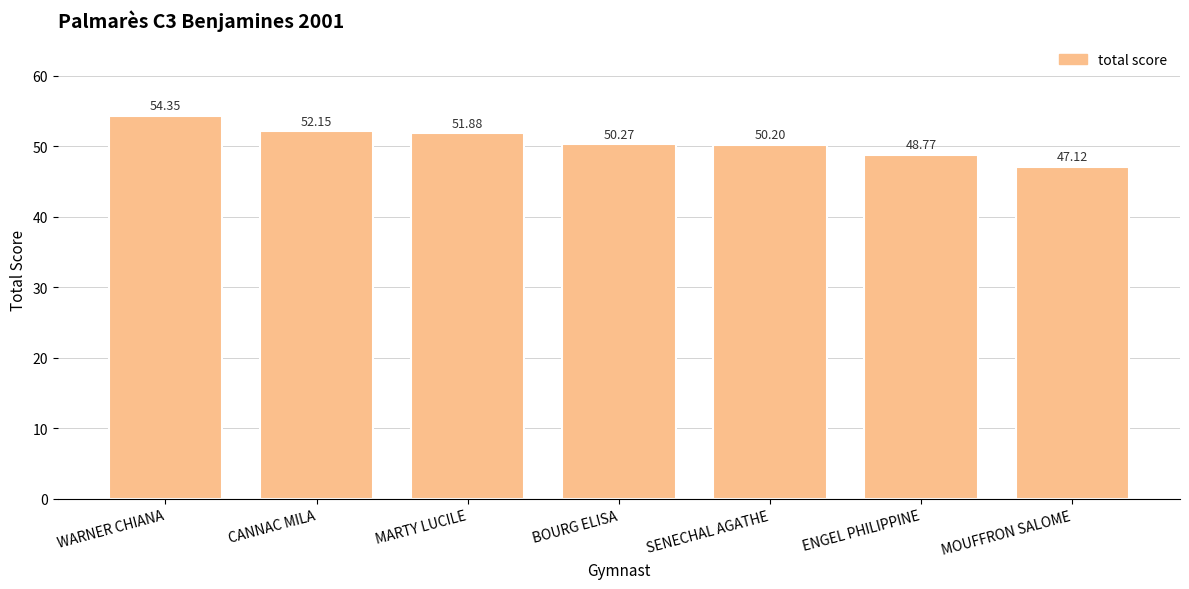

At which label does the data first exceed 50?

WARNER CHIANA